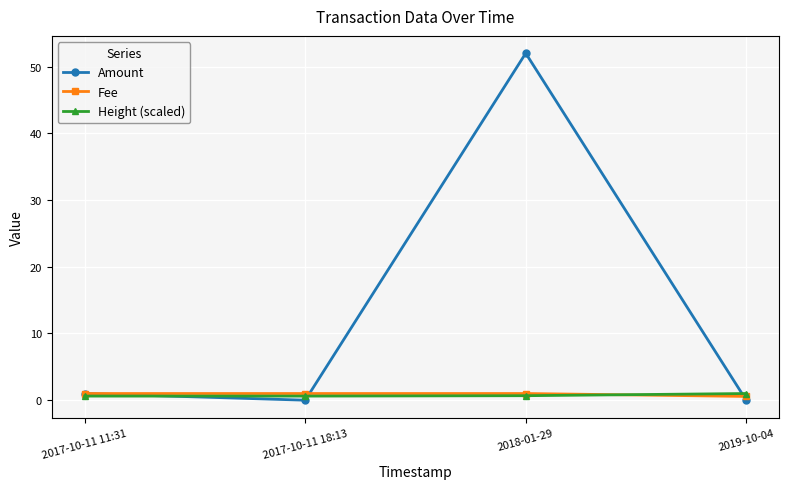

Which series has the widest spread of values?

Amount